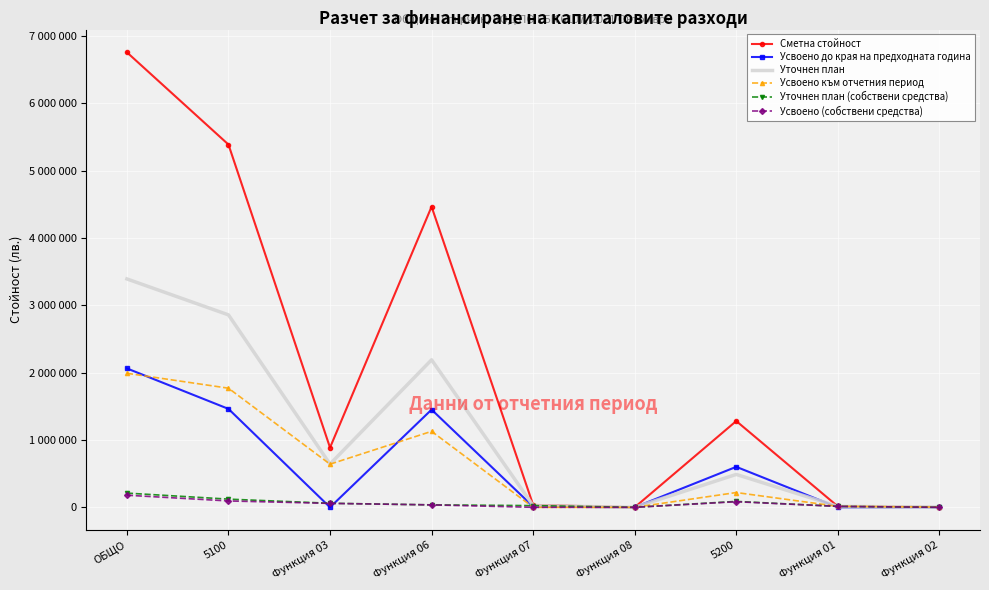

True or false: Усвоено до края на предходната година and Усвоено (собствени средства) cross at least once.

True